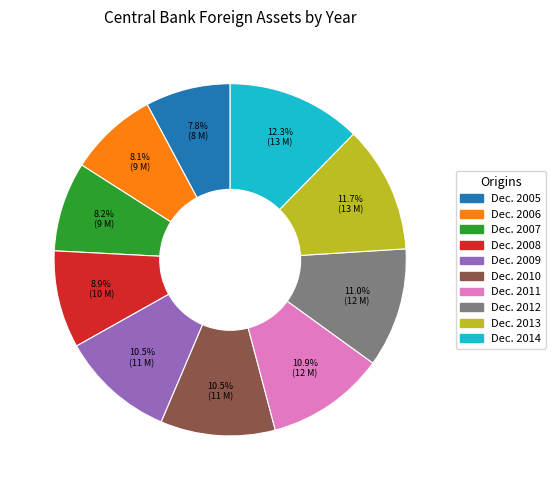

What is the largest slice in the pie chart?

Dec. 2014